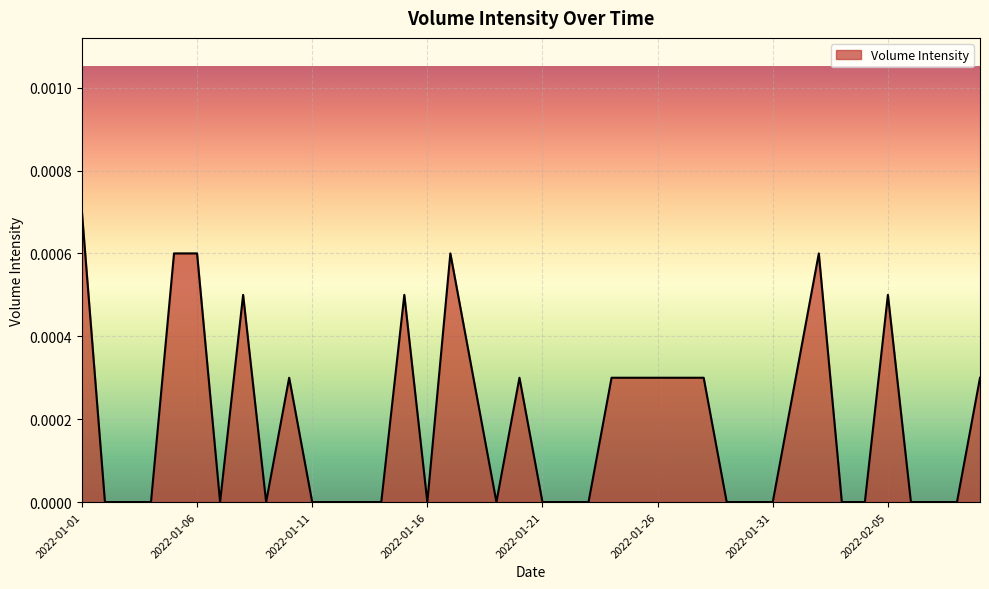

How many lines are shown in the chart?

1